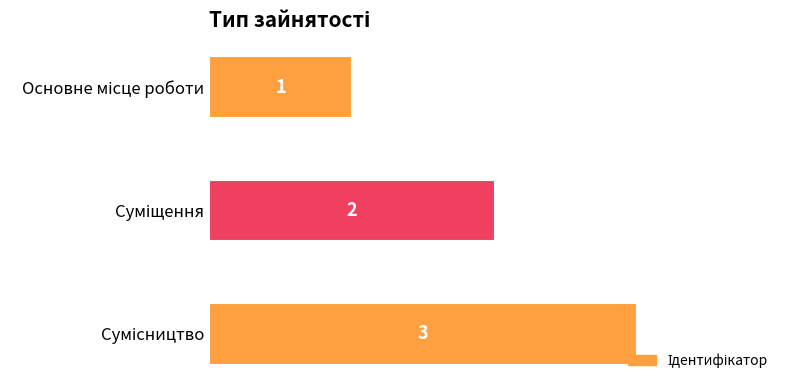

What is the value of the 2nd bar from the top?

2